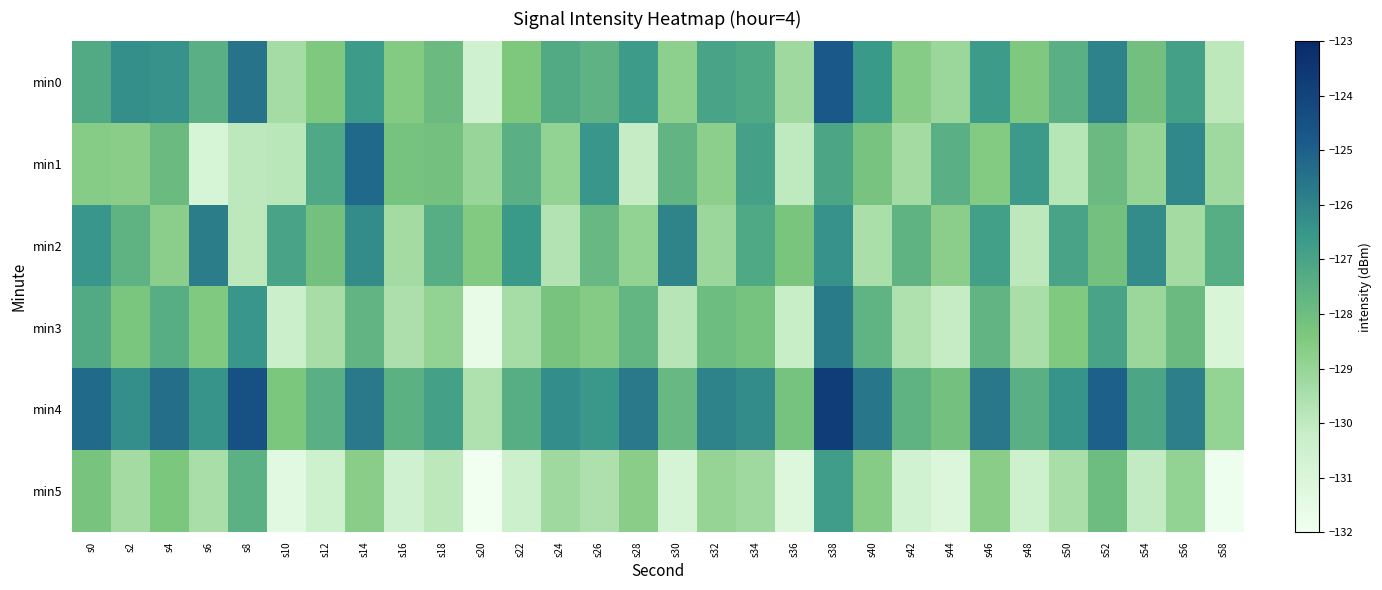

Rank the series at s32 from lowest to highest value.

min2, min5, min1, min3, min0, min4